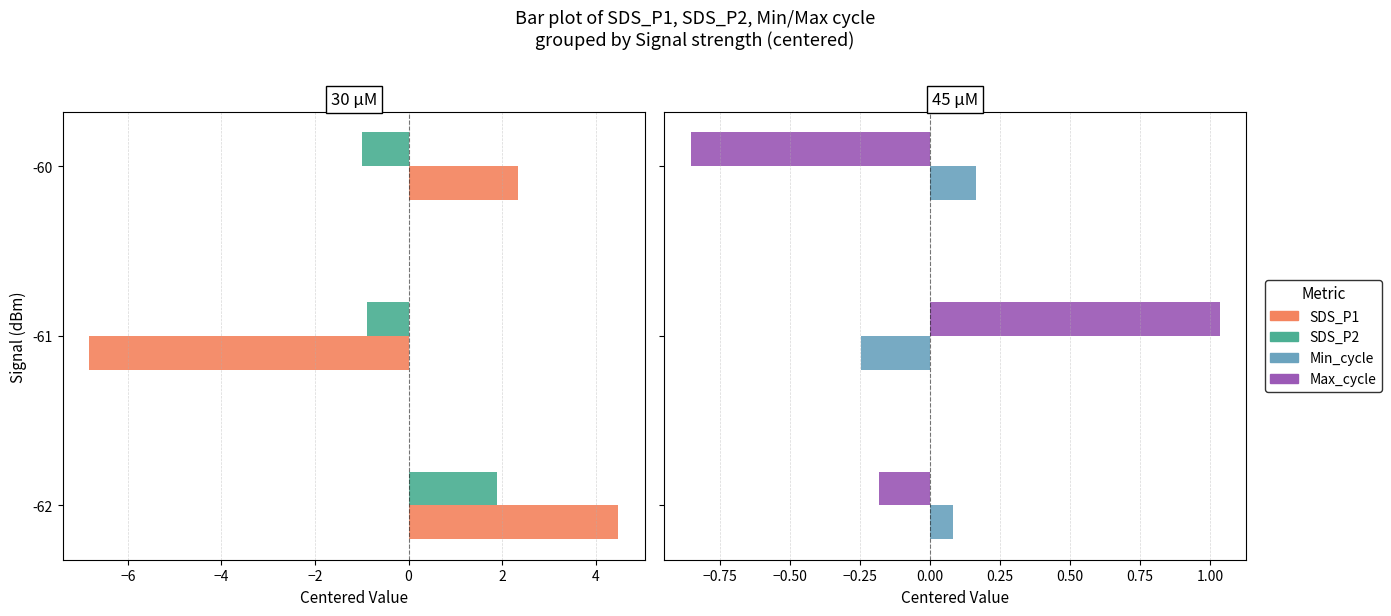

Rank the series by their maximum value, from highest to lowest.

SDS_P1, SDS_P2, Max_cycle, Min_cycle